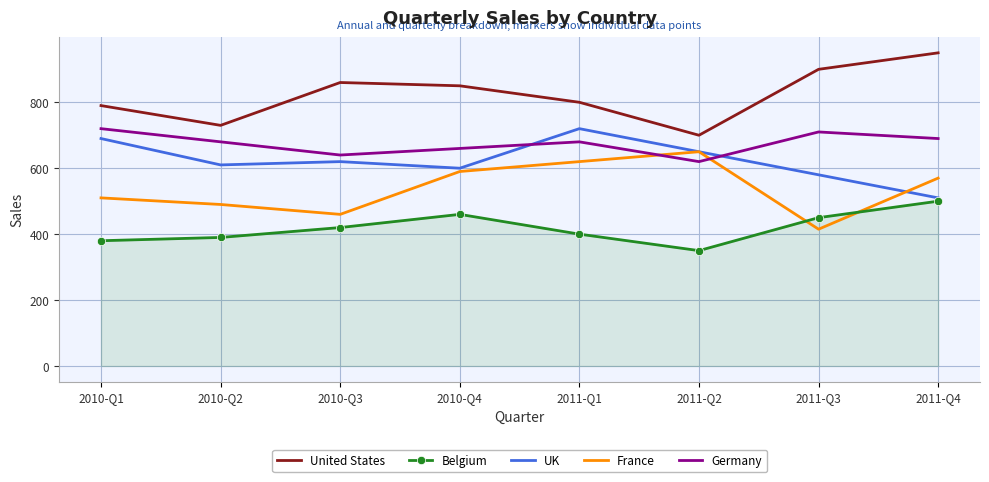

True or false: Germany and France cross at least once.

True